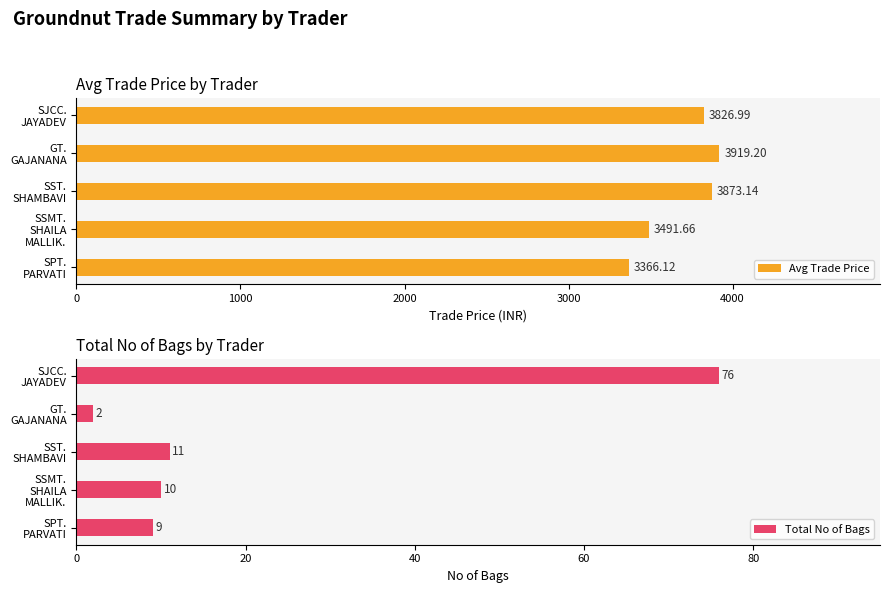

What is the sum of all Avg Trade Price values?

18477.1